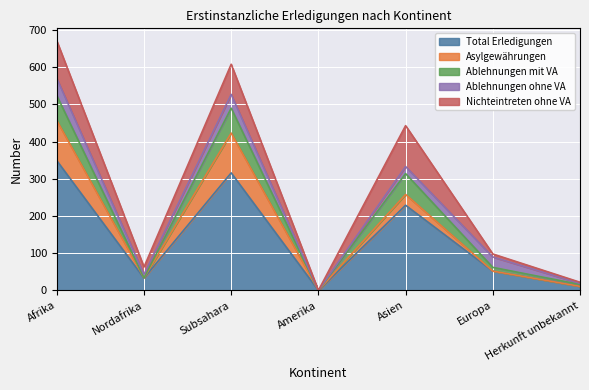

True or false: Ablehnungen mit VA and Asylgewährungen intersect in this chart.

False